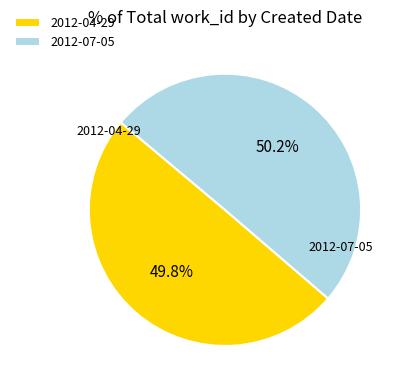

Is there a majority slice in this chart?

Yes